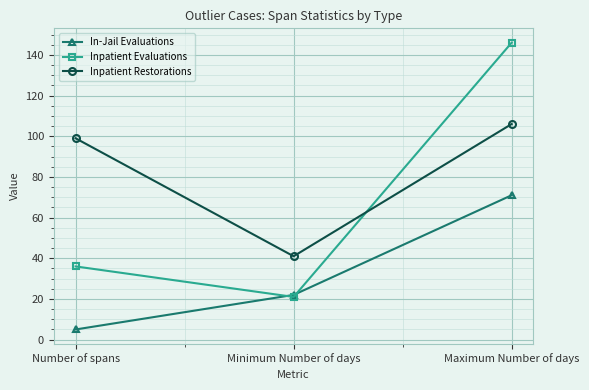

True or false: Inpatient Restorations has a value of 99 at Number of spans.

True